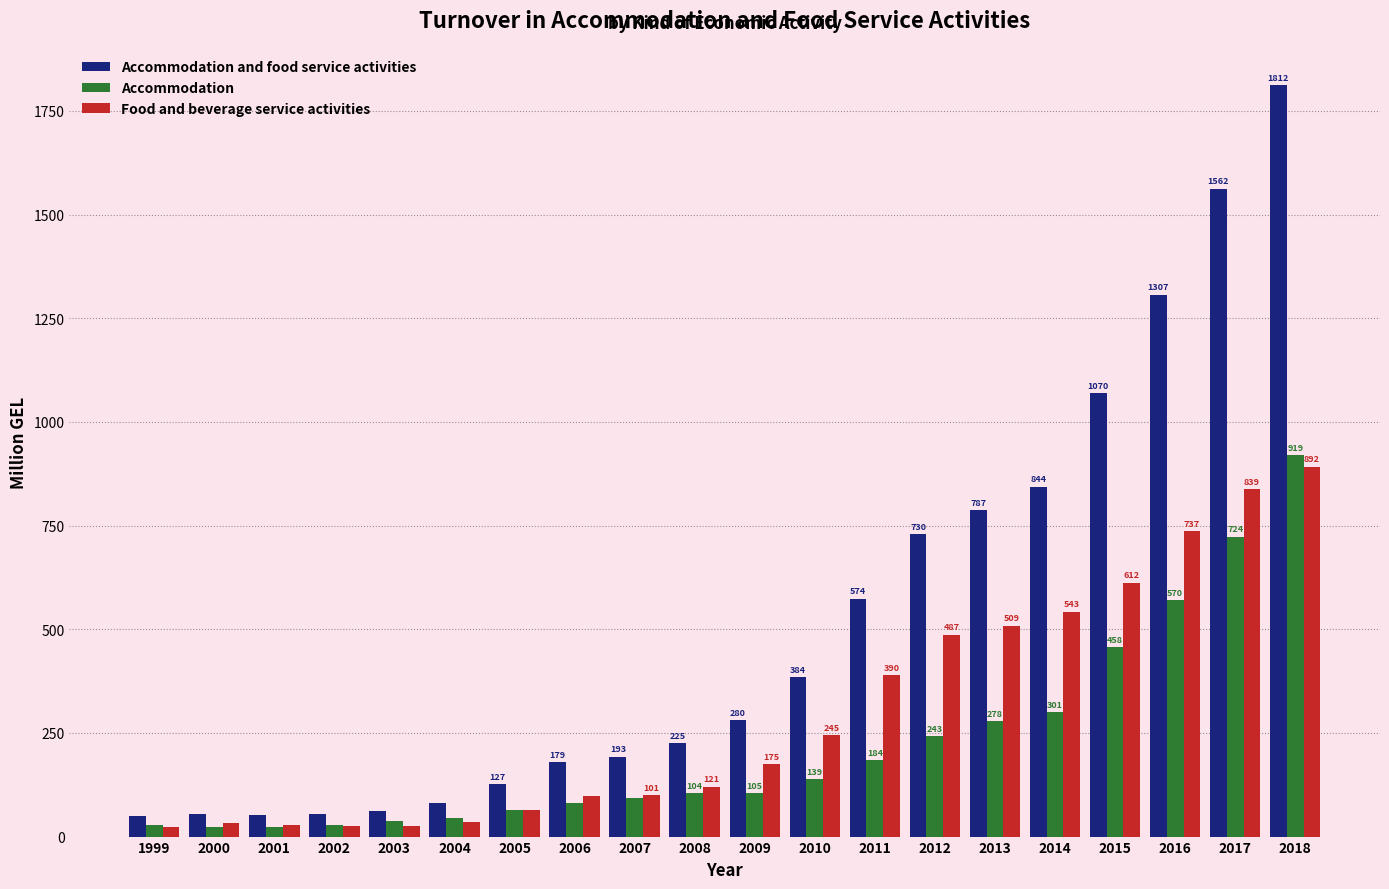

The value of Food and beverage service activities at 2001 is 29.0. True or false?

True